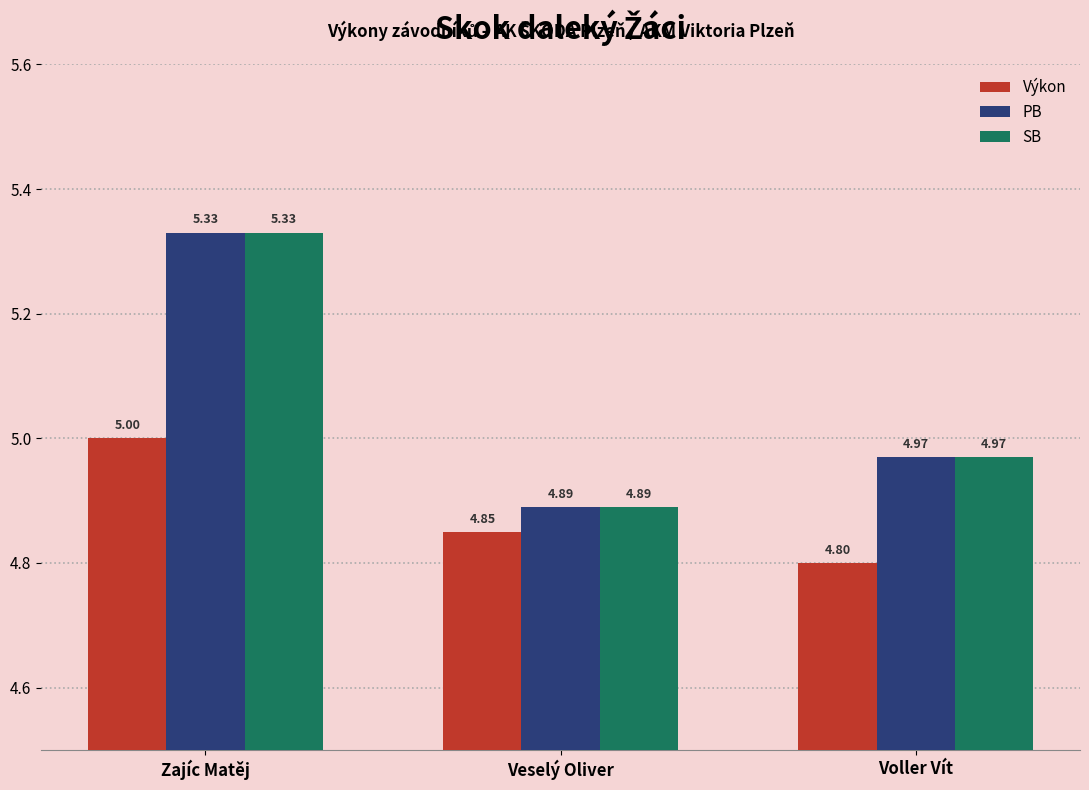

What is the label of the 3rd bar from the left?

Voller Vít